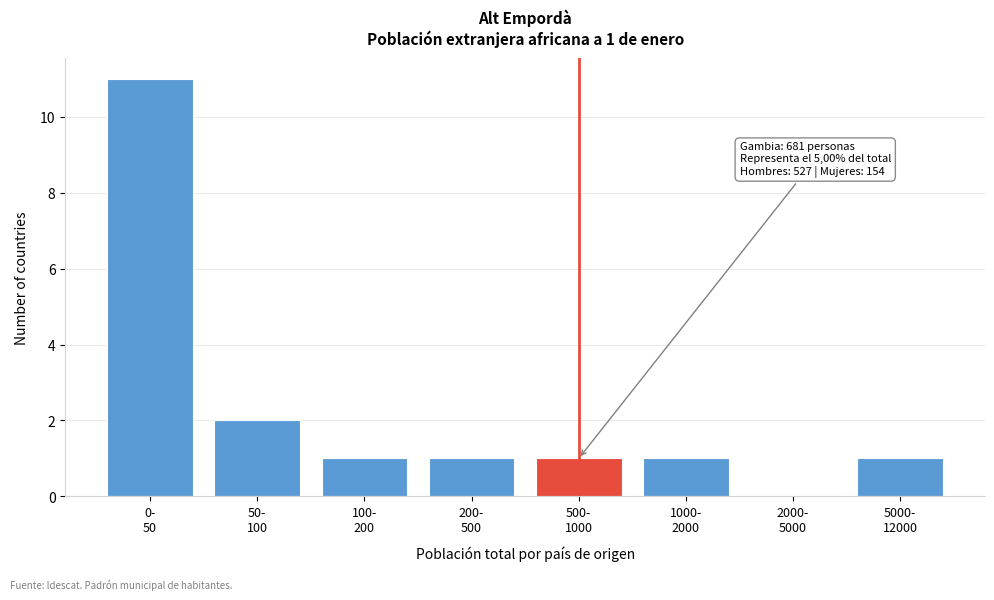

What is the sum of all values?

18